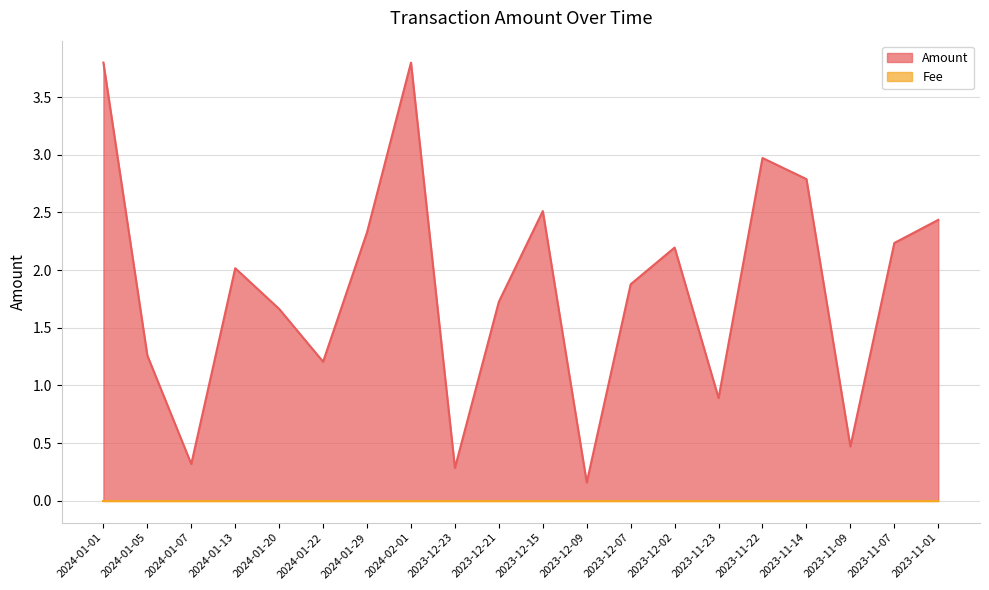

Read the value at 2024-02-01.

3.8